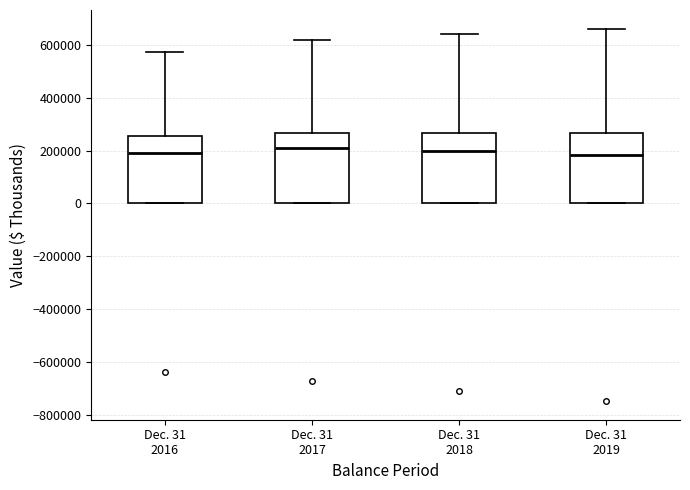

Where does the median line of the box for Dec. 31 2018 sit on the y-axis? The values are not printed on the chart, so give them approximately, as read against the axis.

200000